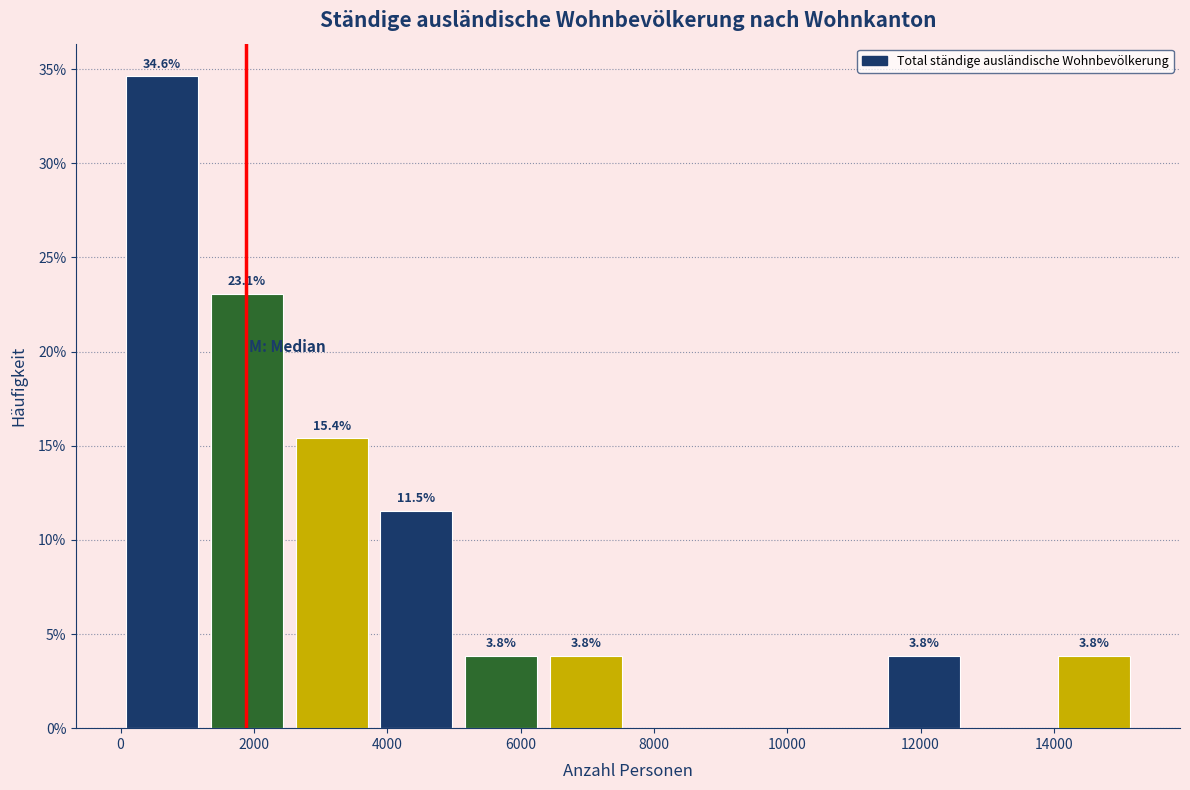

Over which range of the x-axis is the bar tallest?

0 to 1400